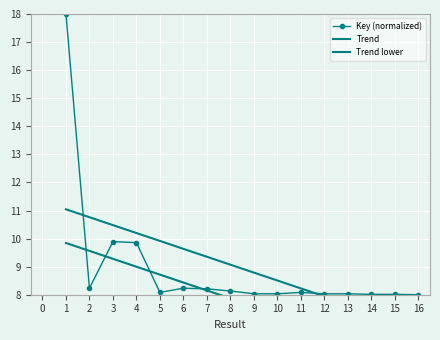

At which label is Key (normalized) closest to 13?

3